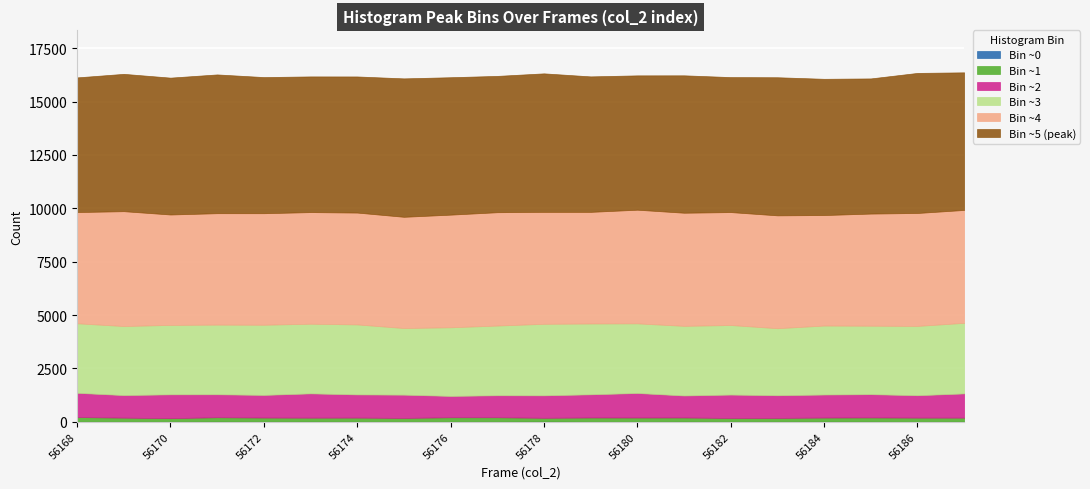

What is the value of the col_2 point at the 2nd from the left?

56169